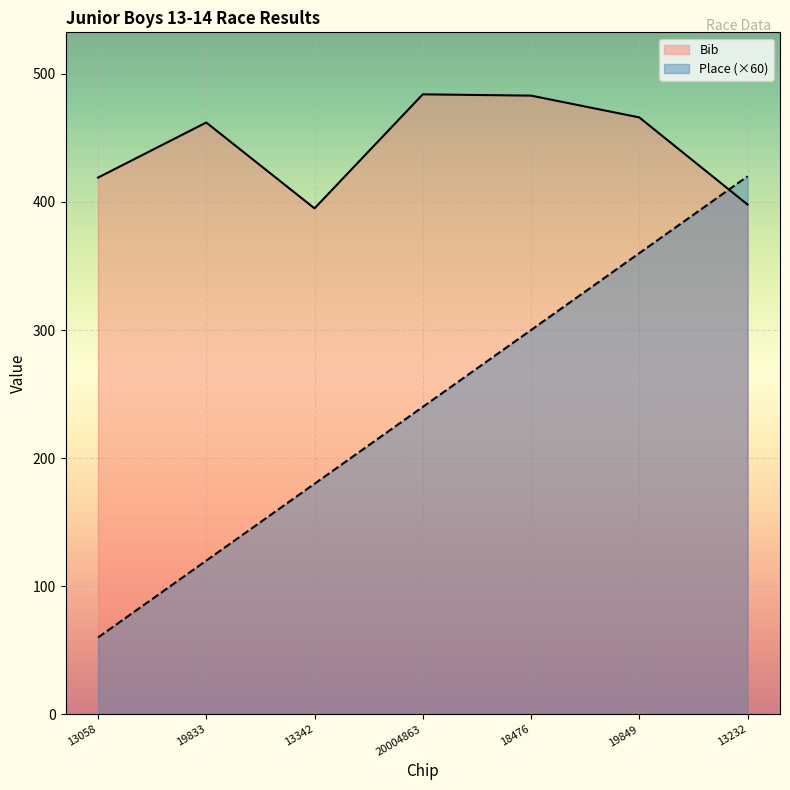

What is the sum of all Place values?

1680